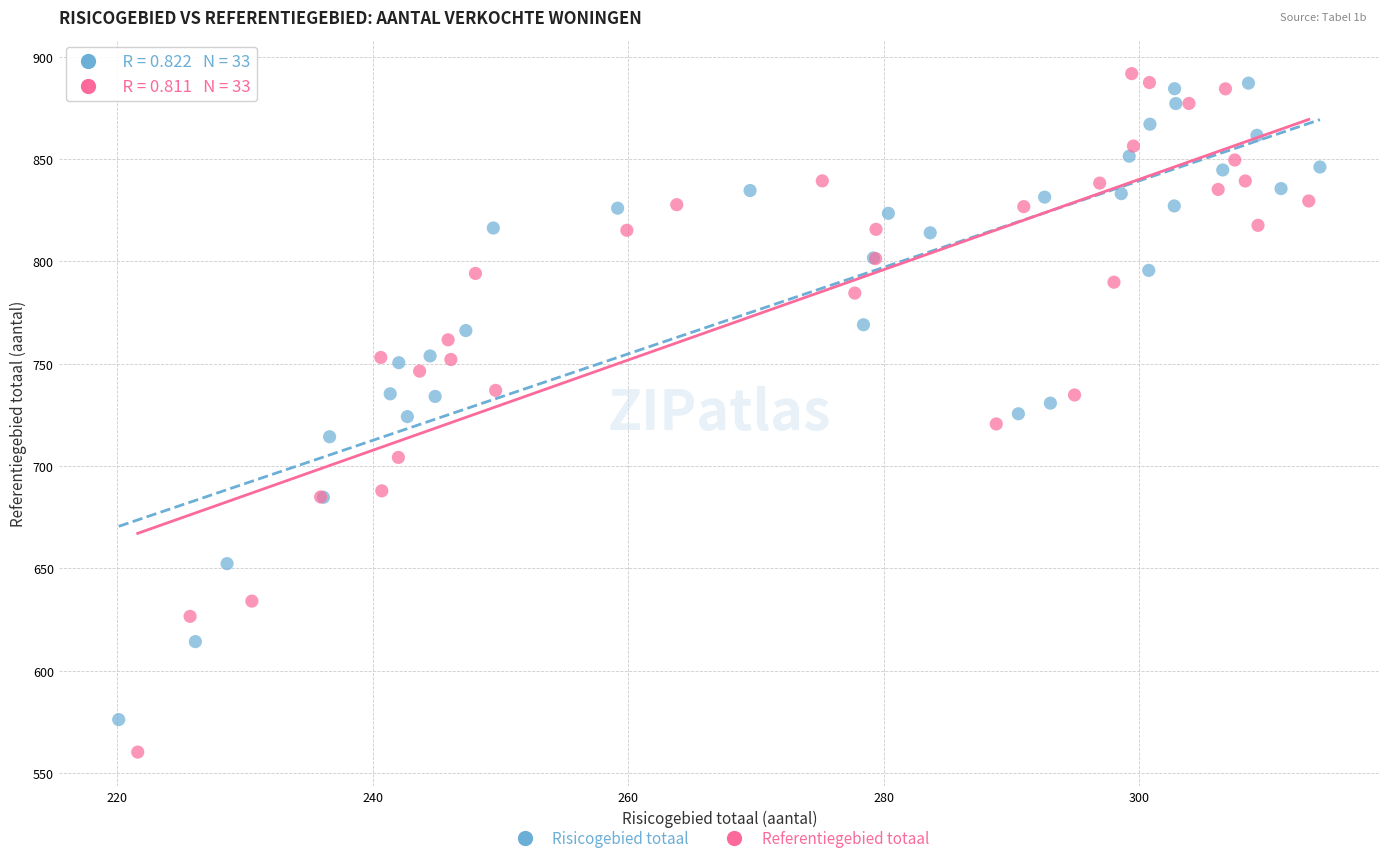

What are all the series names shown in the legend?

Risicogebied totaal, Referentiegebied totaal